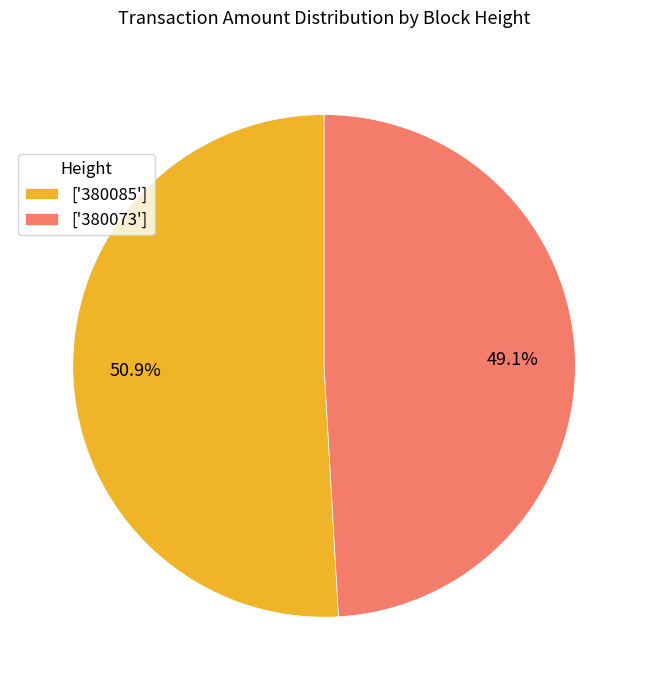

Is the sum of ['380085'] and ['380073'] greater than half?

Yes